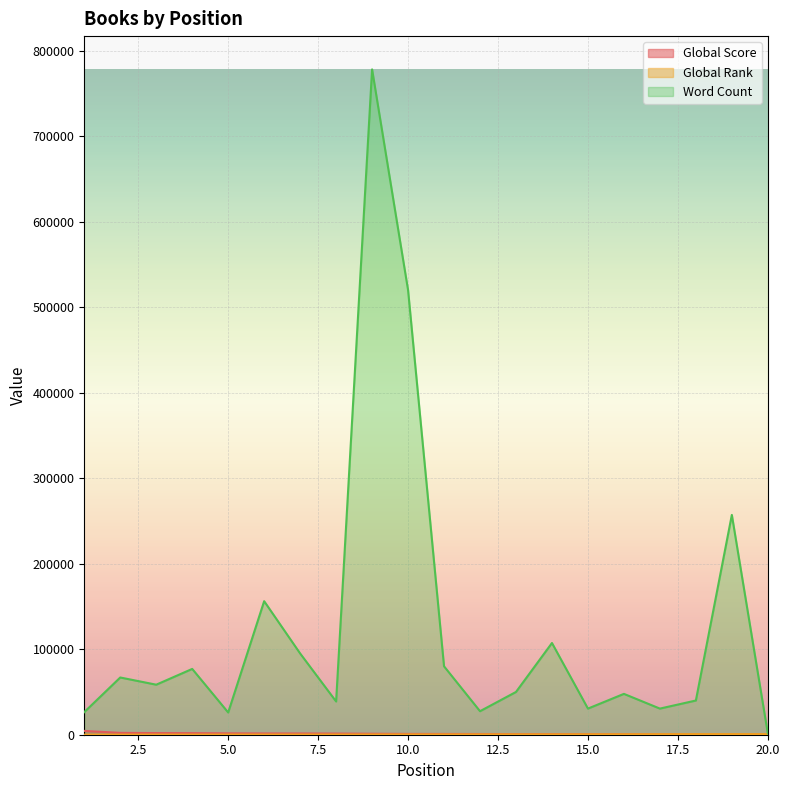

Reading left to right, what are all the values shown in this chart?

Global Score: 1=4467	2=2149	3=1921	4=1841	5=1614	6=1497	7=1470	8=1368	9=1147	10=957	11=910	12=832	13=767	14=766	15=706	16=662	17=588	18=536	19=528	20=527
Global Rank: 1=22	2=104	3=128	4=134	5=165	6=180	7=189	8=210	9=269	10=344	11=363	12=402	13=447	14=448	15=496	16=528	17=616	18=678	19=694	20=695
Word Count: 1=26429	2=66922	3=58500	4=76944	5=26000	6=156154	7=95022	8=38867	9=778045	10=520000	11=80000	12=27498	13=50000	14=107253	15=30555	16=47765	17=30555	18=40000	19=257045	20=1500